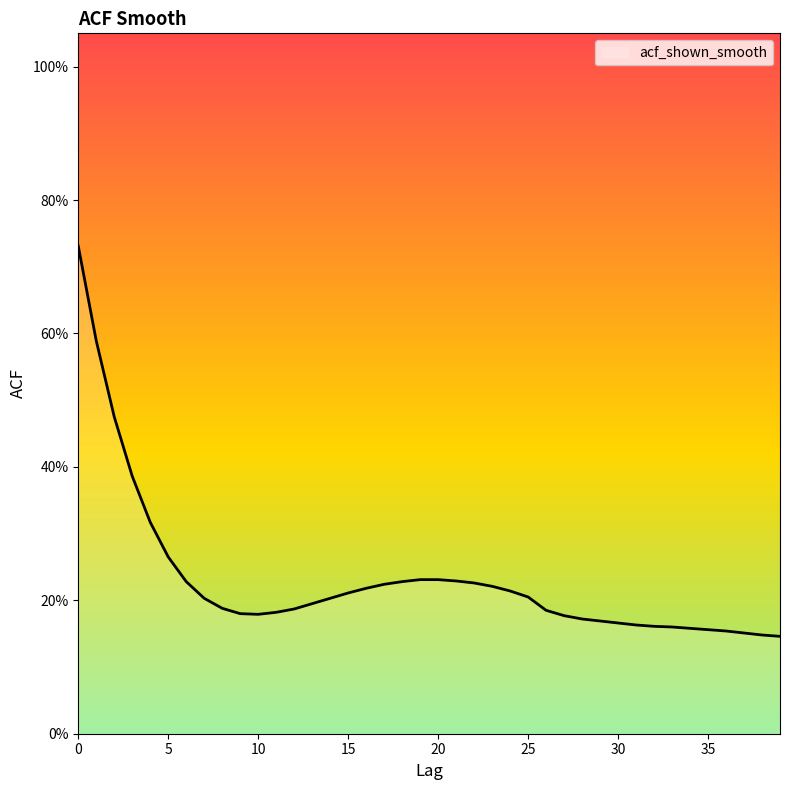

What is the maximum value shown in the chart?

0.7